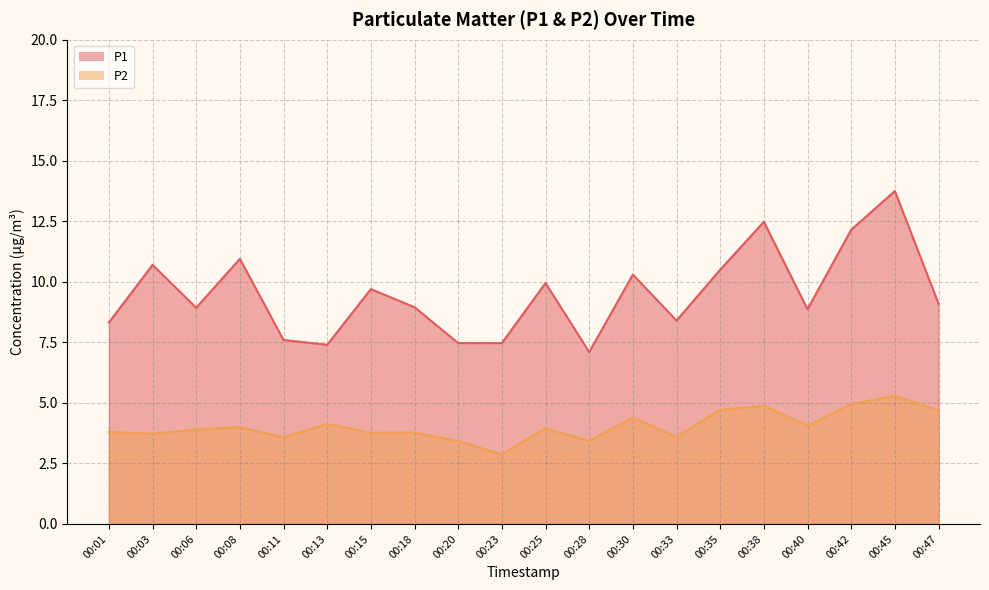

What is the difference between the second highest and second lowest values in the P2 series?

1.5